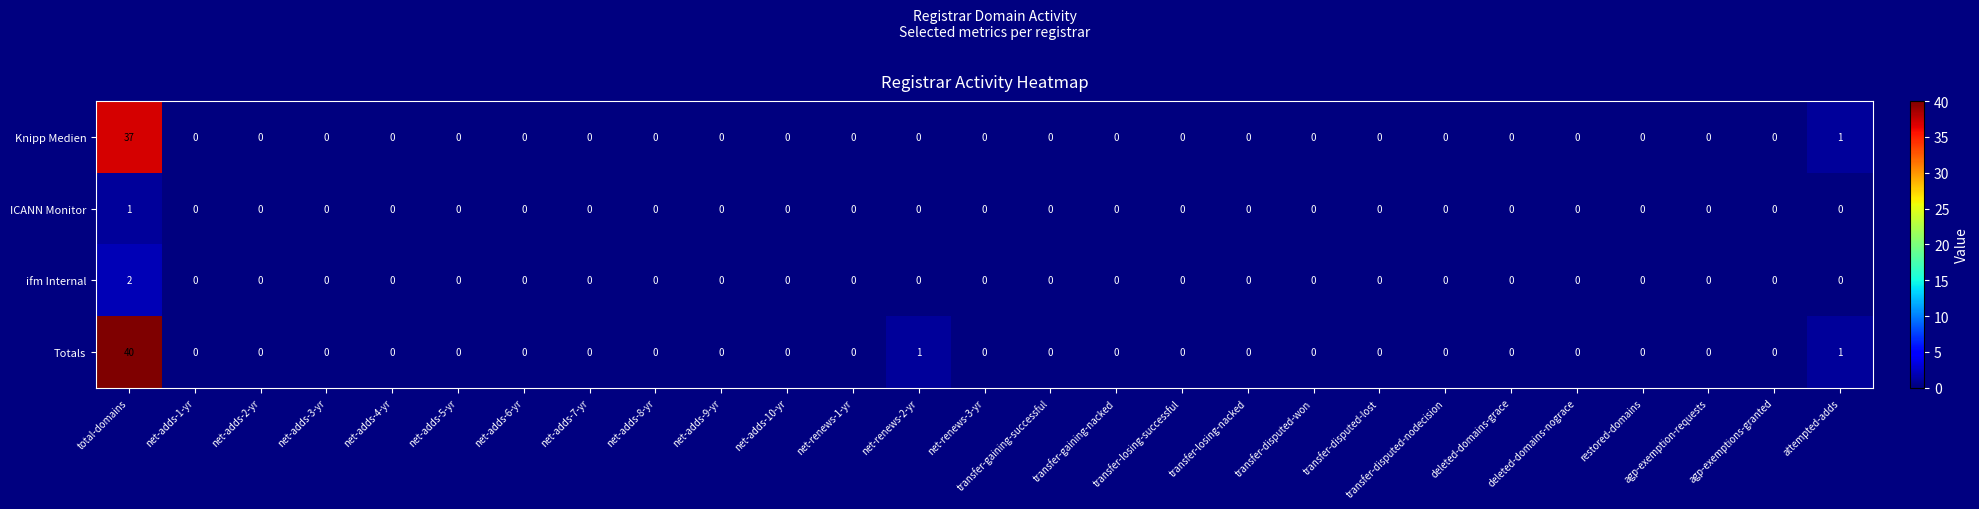

At which category is the sum across all series the highest?

total-domains